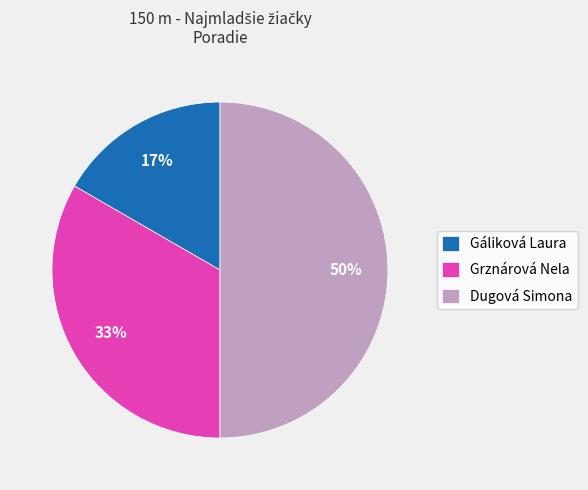

To the nearest percent, what portion does Grznárová Nela represent?

33%